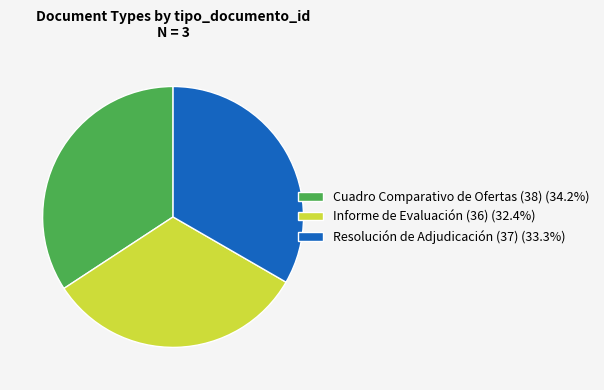

Rank the categories by value from highest to lowest.

Cuadro Comparativo de Ofertas (38), Resolución de Adjudicación (37), Informe de Evaluación (36)